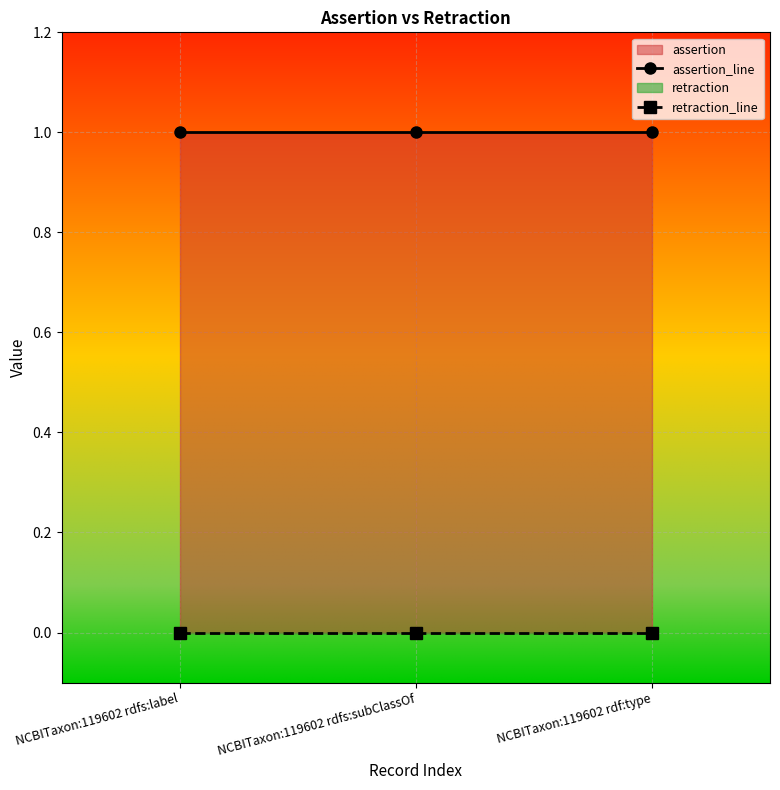

At how many categories does at least one series exceed 0?

3